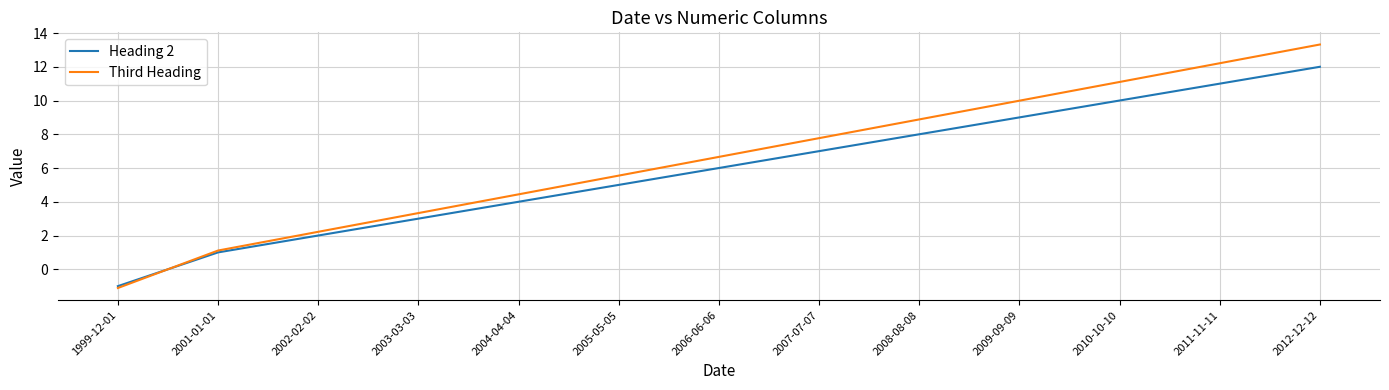

Is the value of Heading 2 at 2007-07-07 greater than the value of Third Heading at 2001-01-01?

Yes